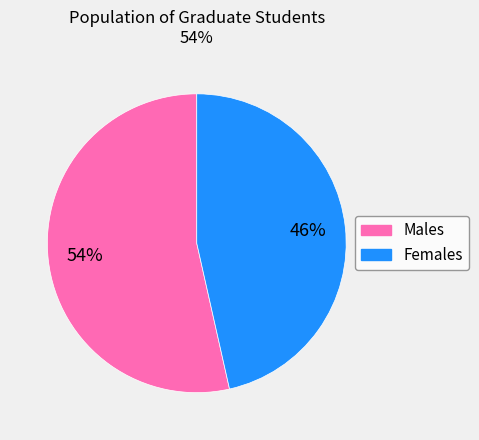

Does any single category account for the majority?

Yes